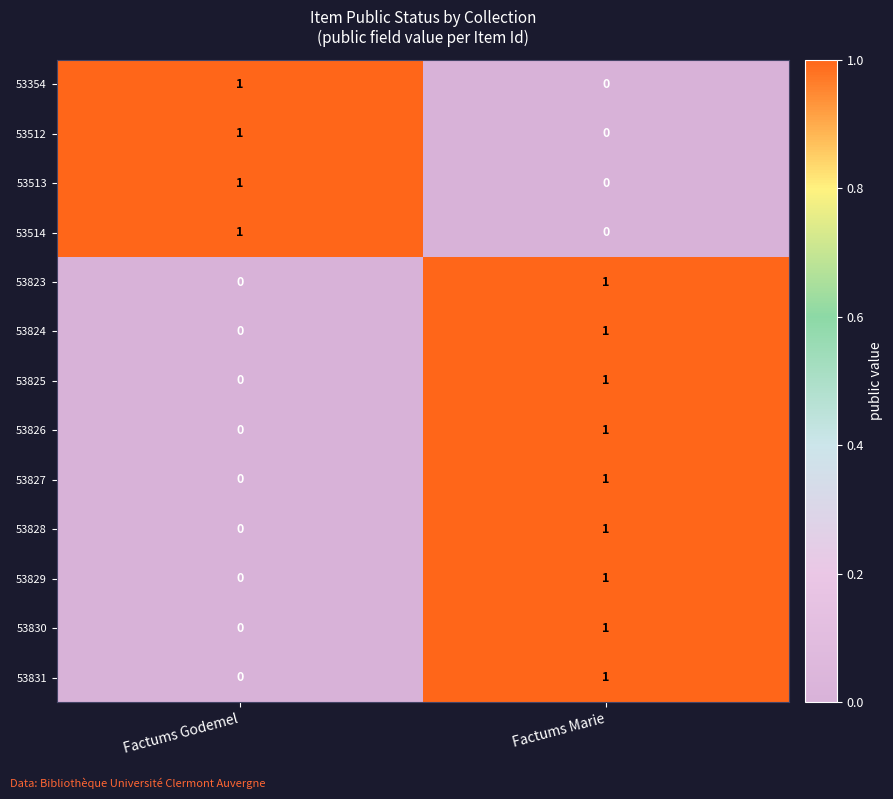

Which category has the highest value in the 53827 series?

Factums Marie